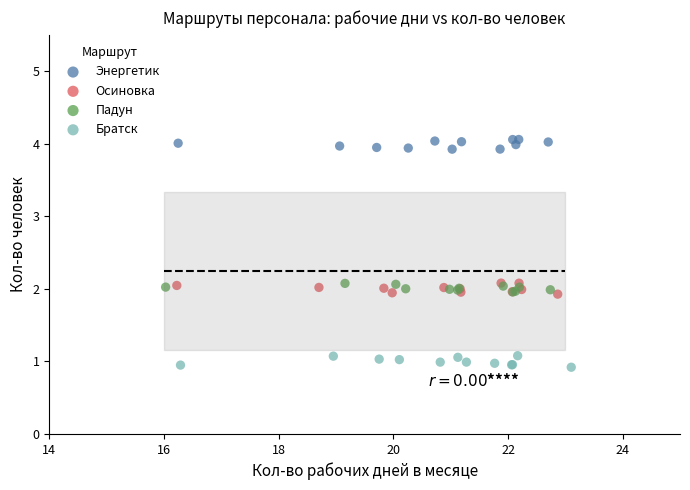

Which series reaches the maximum Y coordinate?

Энергетик